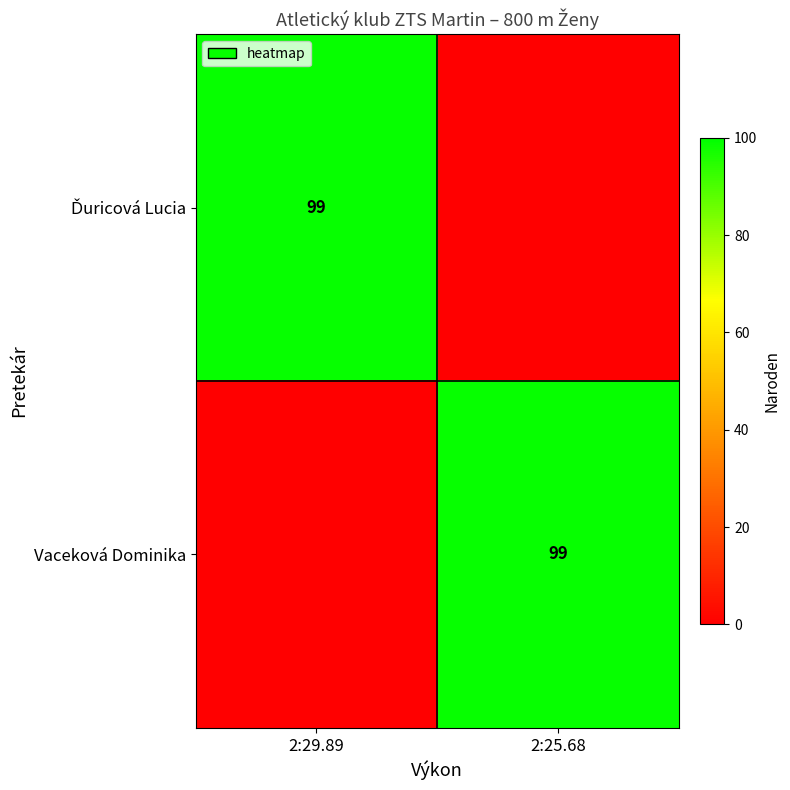

True or false: Vaceková Dominika has a value of 46 at 2:25.68.

False